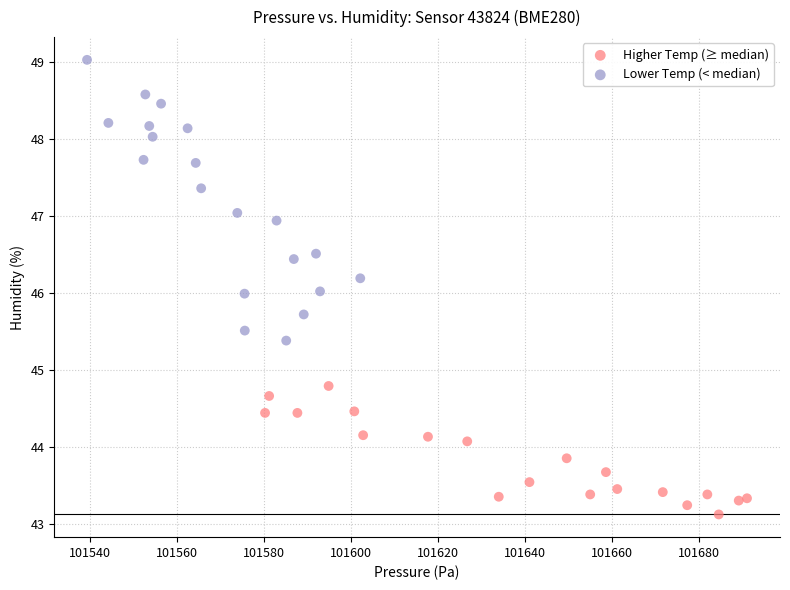

Which series has the widest spread of Y values?

Lower Temp (< median)